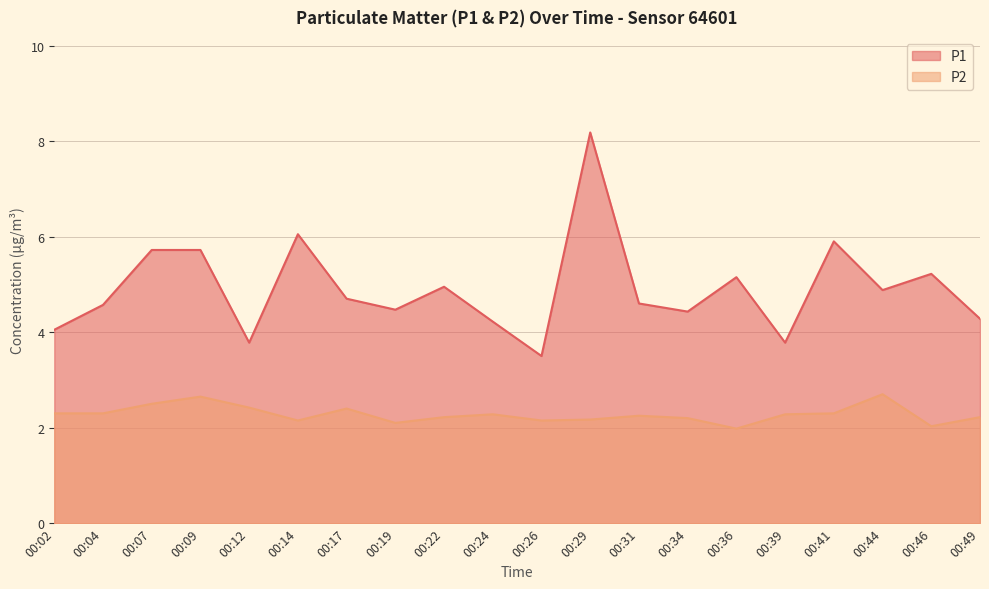

True or false: P1 and P2 intersect in this chart.

False